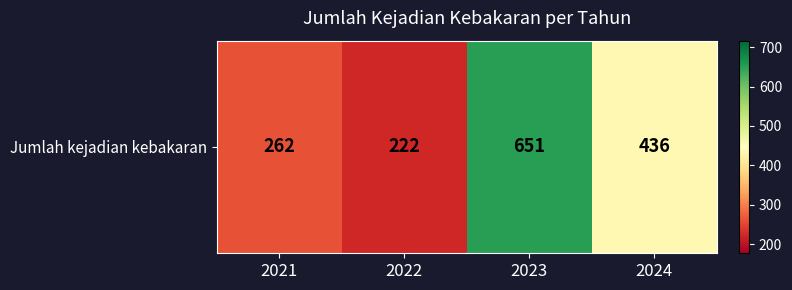

What is the sum of all values?

1571